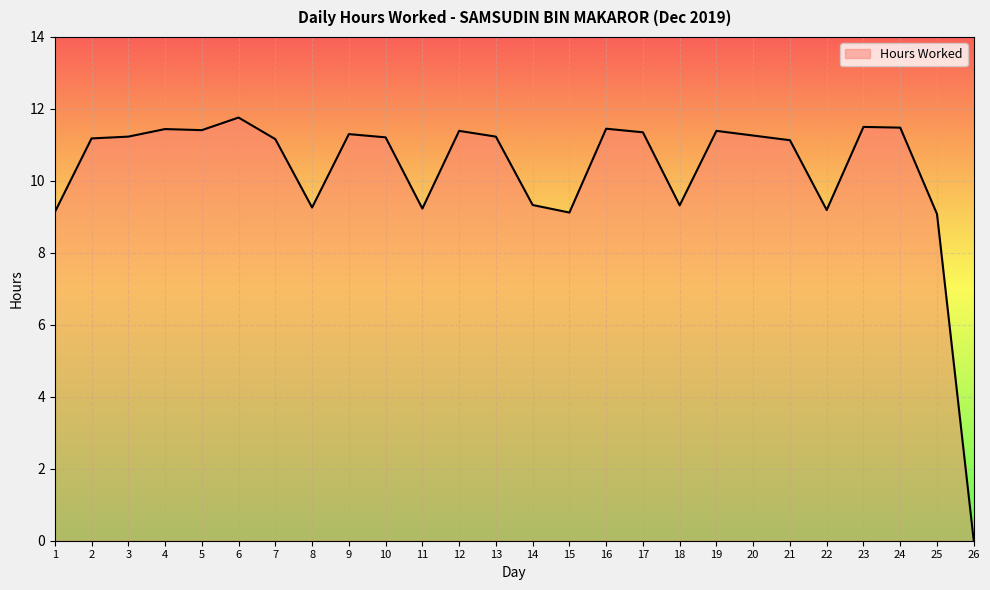

Read the value at 12.

11.4